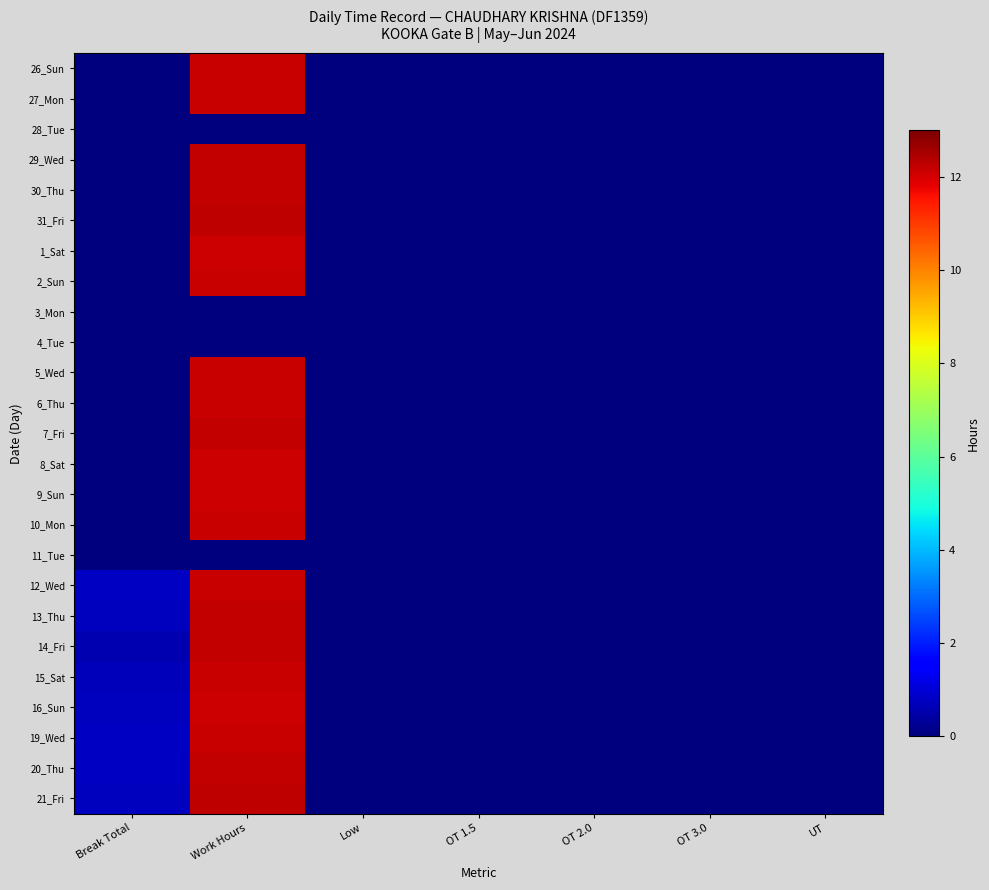

At how many categories does at least one series exceed 6?

1